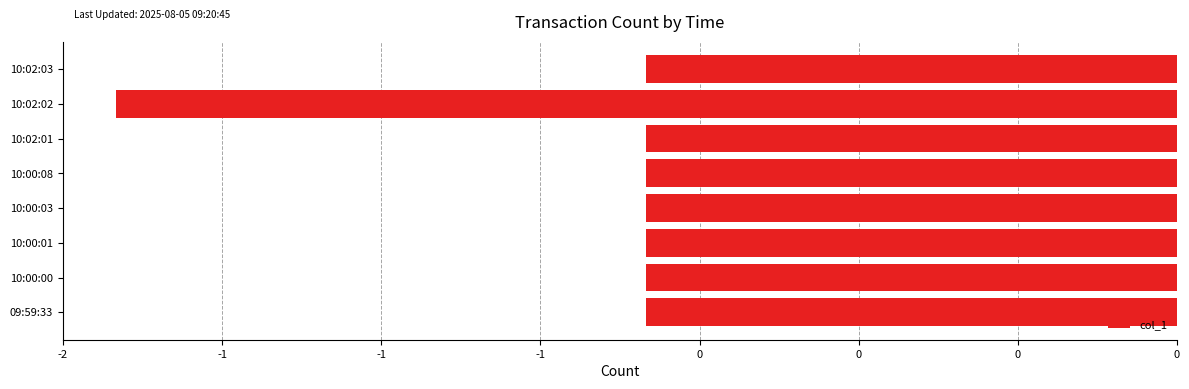

Does the chart contain stacked bars?

No